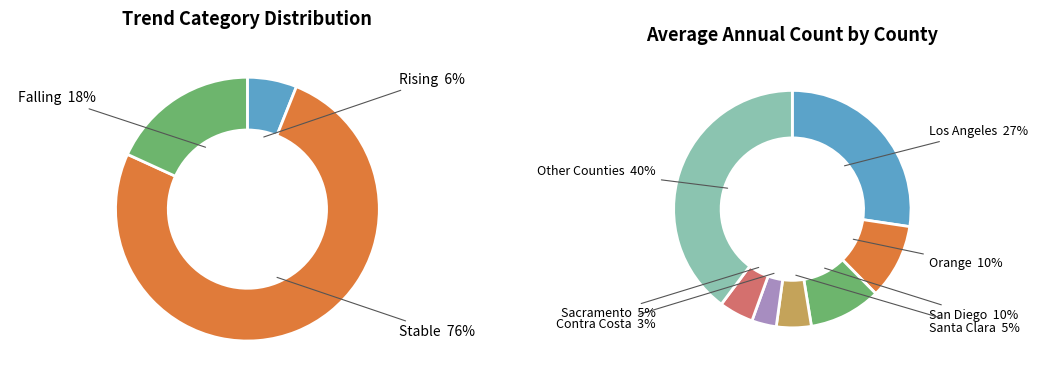

Does 1 represent more than half of the total?

No